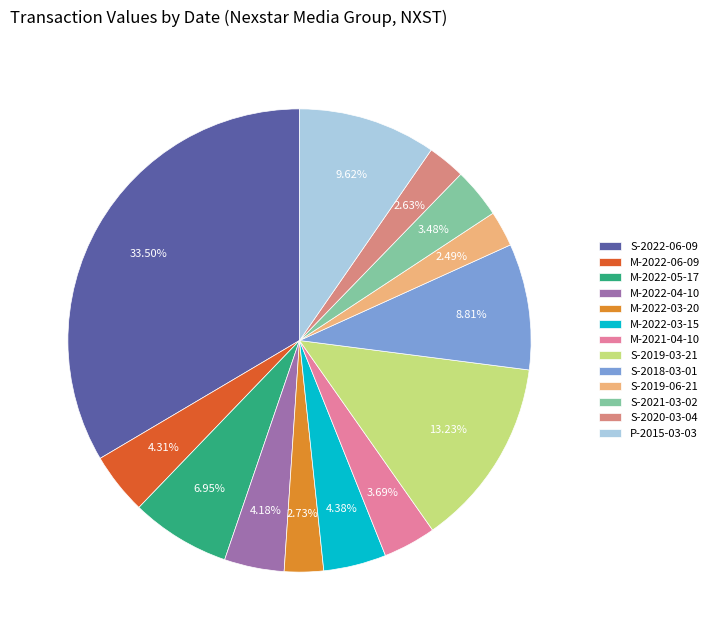

Combined, do S-2022-06-09 and M-2022-06-09 account for over 50%?

No